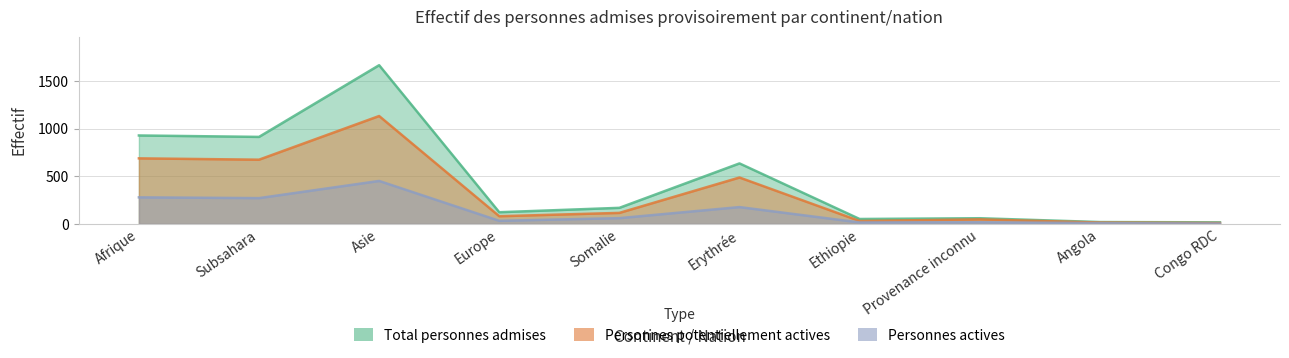

What is the sum of all Personnes actives values?

1309